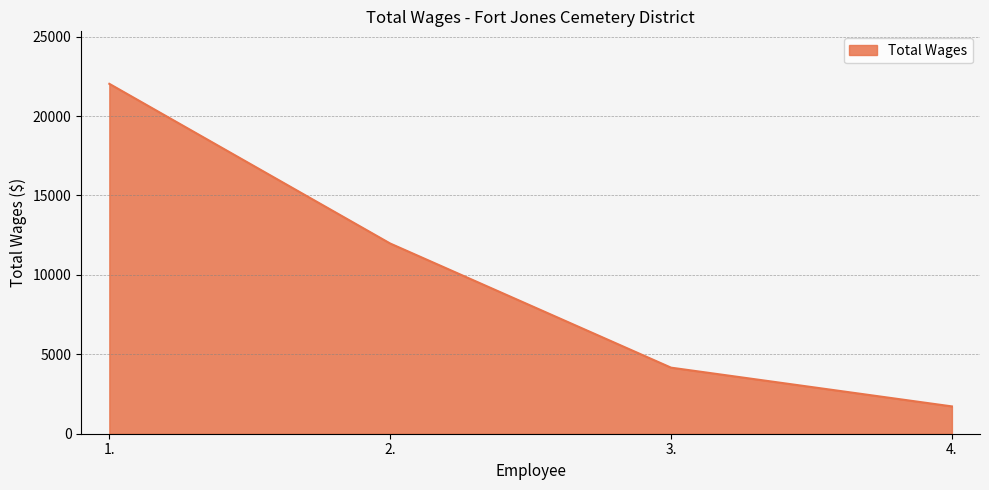

Reading left to right, extract all data points from this chart.

1.=22032	2.=11977	3.=4160	4.=1720